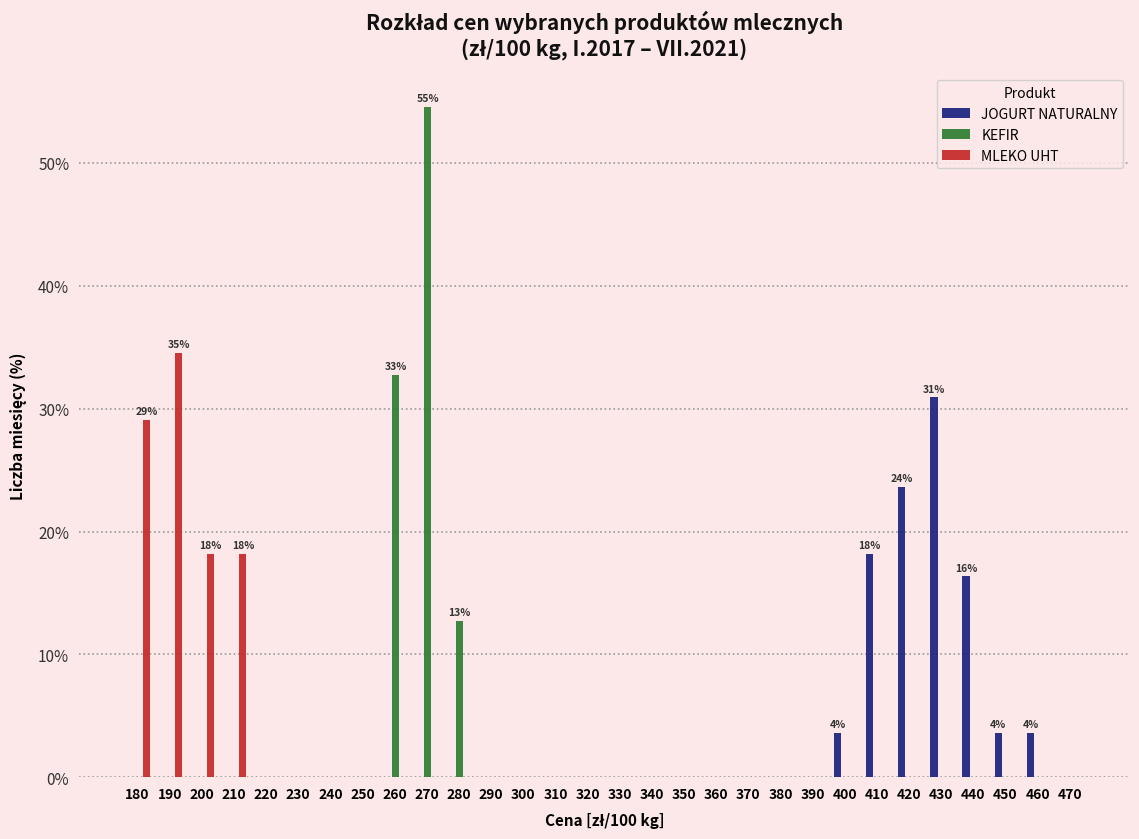

The value of JOGURT NATURALNY at 300 is -20.6. True or false?

False